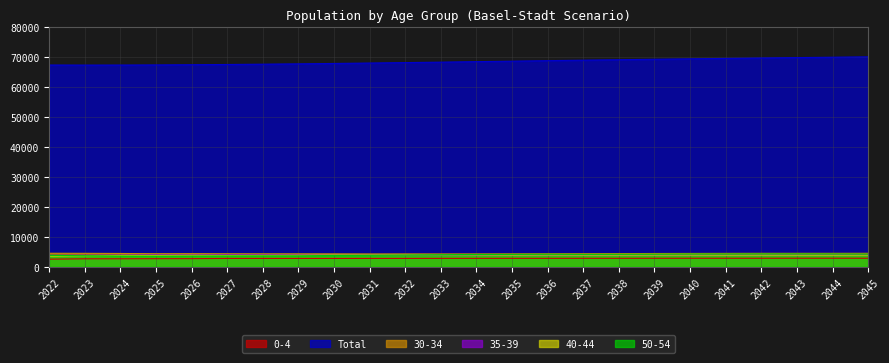

What is the difference between the maximum and minimum values in the 50-54 series?

770